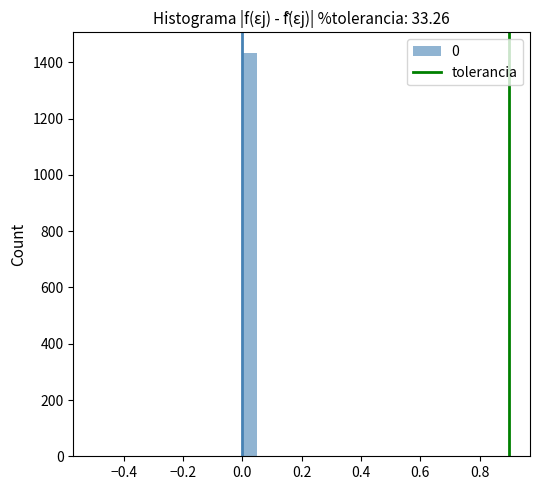

Read against the x-axis, roughly where is the centre of the tallest bar?

0.02